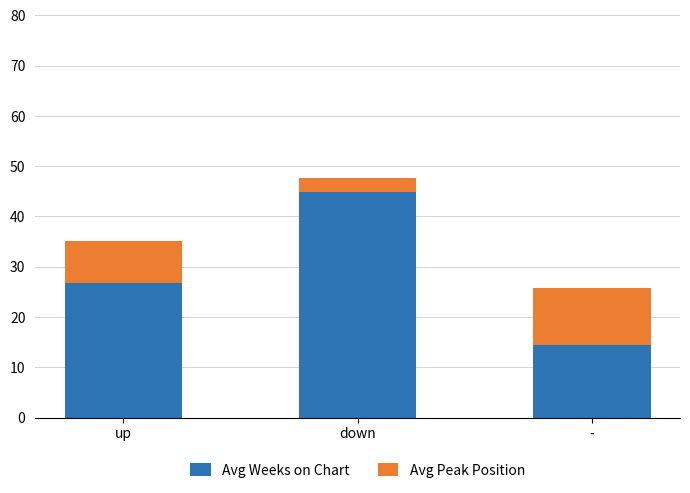

How many bars are there in total?

3